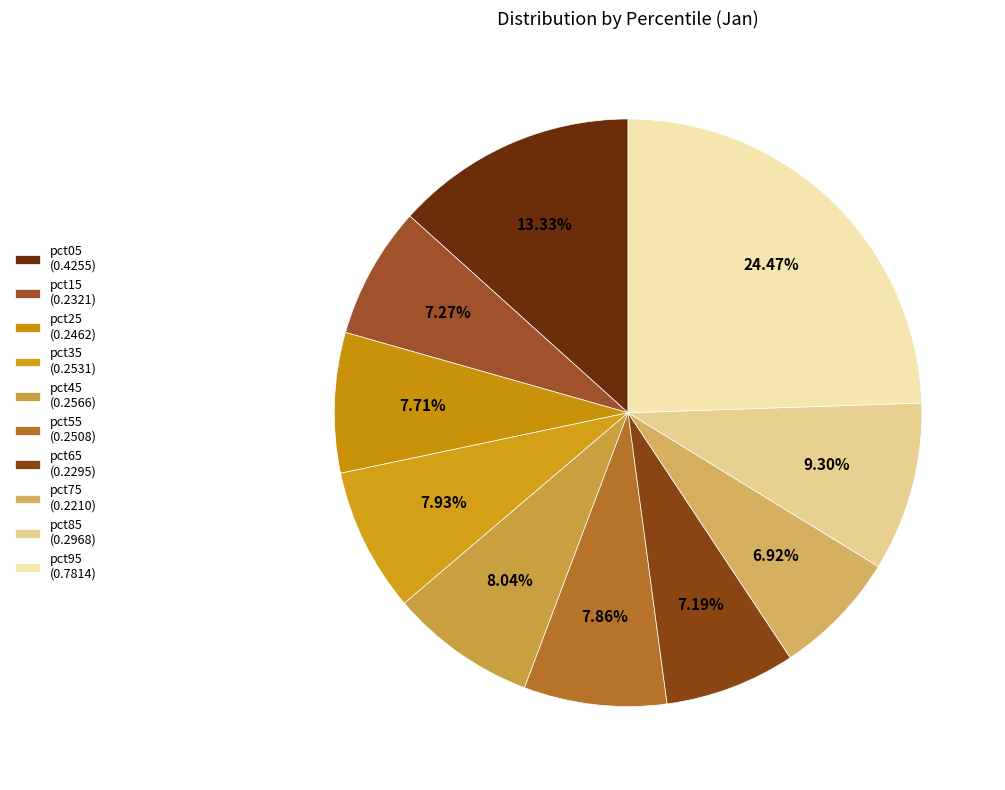

To the nearest percent, what is the difference between the pct75 and pct55 slice percentages?

1%